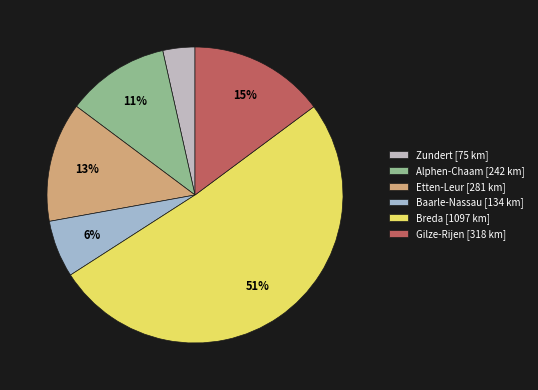

To the nearest percent, what is the combined percentage of Alphen-Chaam and Breda?

62%